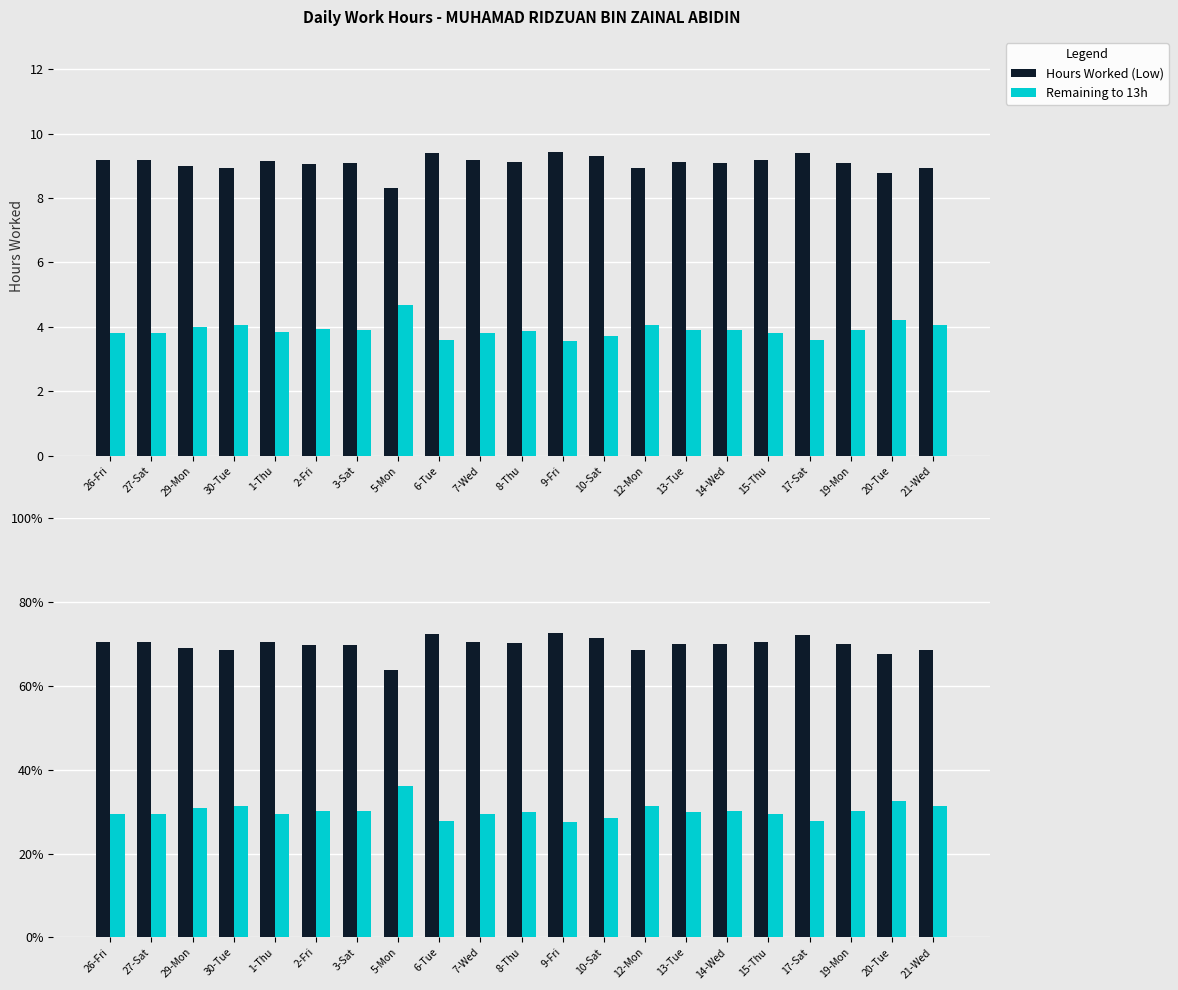

What is the value of the Hours Worked (Low) bar at the 16th from the left?

69.9